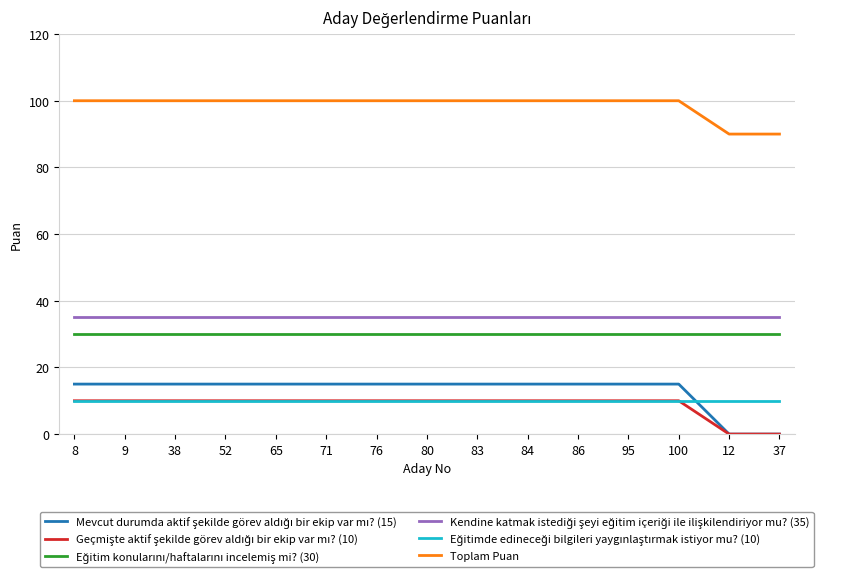

Does the chart display data point markers on the line(s)?

No